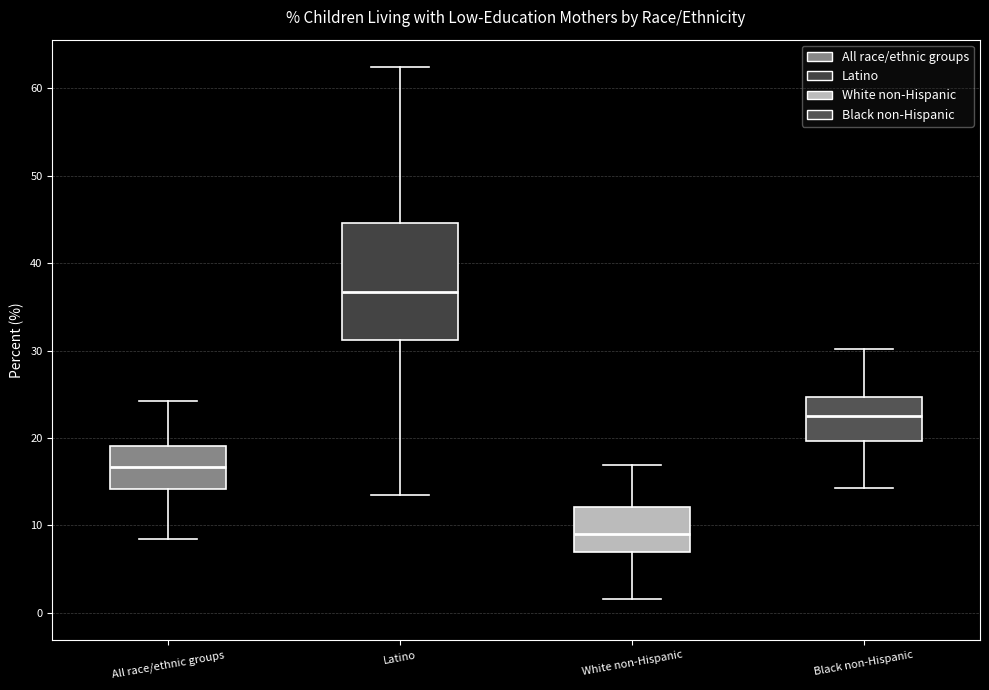

Reading left to right, transcribe this box plot: for each box, give where its median line is, the range the box spans, and where its two whiskers end, as read against the y-axis. The values are not printed on the chart, so give them approximately, as read against the axis.

All race/ethnic groups: median 17, box 14 to 19, whiskers 8 to 24
Latino: median 37, box 31 to 45, whiskers 13 to 62
White non-Hispanic: median 9, box 7 to 12, whiskers 2 to 17
Black non-Hispanic: median 23, box 20 to 25, whiskers 14 to 30